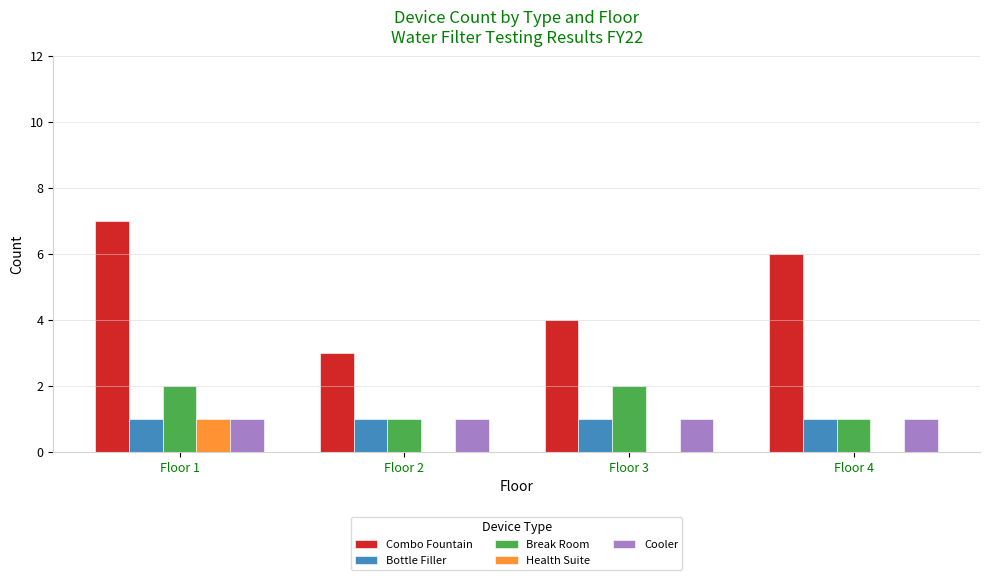

Which series has the largest total across all categories?

Combo Fountain